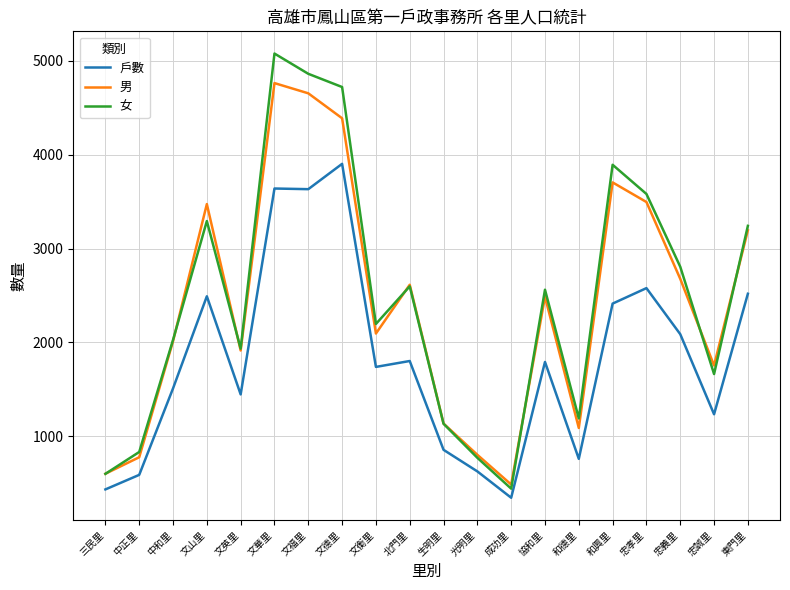

Which series changed the most between 光明里 and 和德里?

女